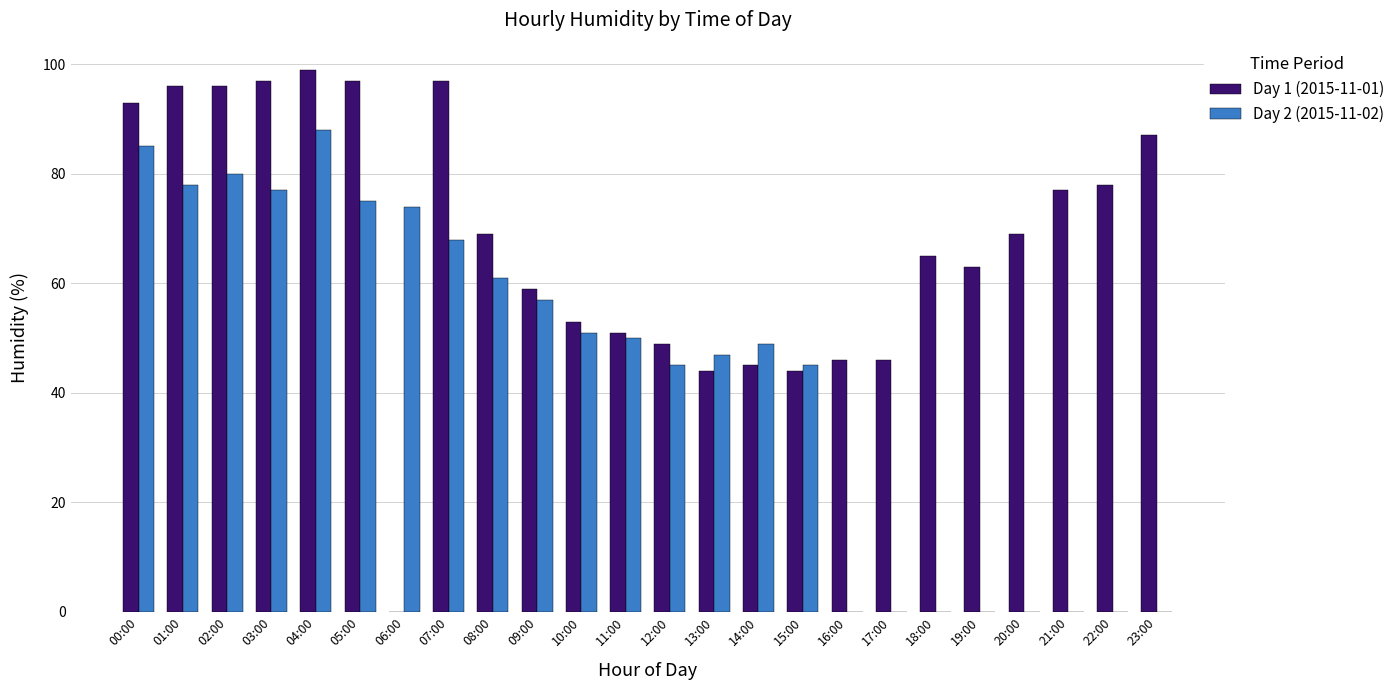

Reading right to left, list all the values displayed in this chart.

Day 1 (2015-11-01): 87	78	77	69	63	65	46	46	44	45	44	49	51	53	59	69	97	0	97	99	97	96	96	93
Day 2 (2015-11-02): 0	0	0	0	0	0	0	0	45	49	47	45	50	51	57	61	68	74	75	88	77	80	78	85